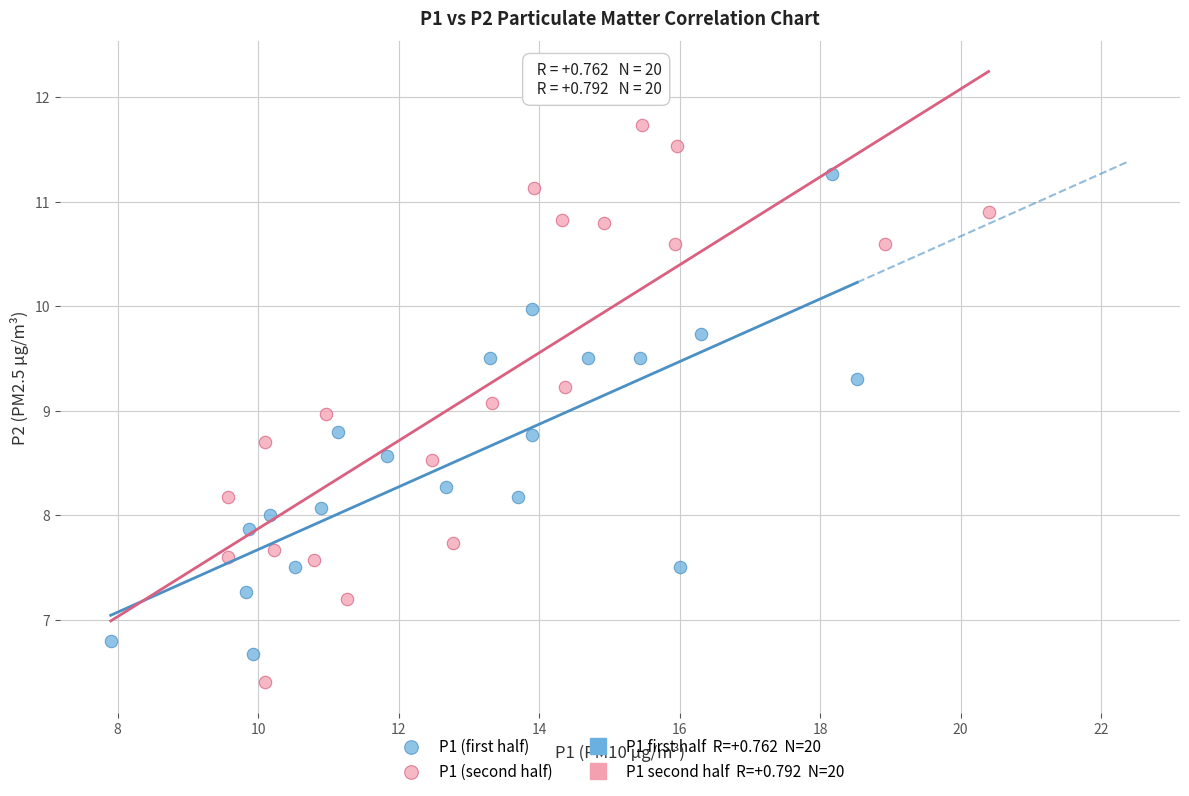

Which series has the largest Y range (max minus min)?

P1 (second half)